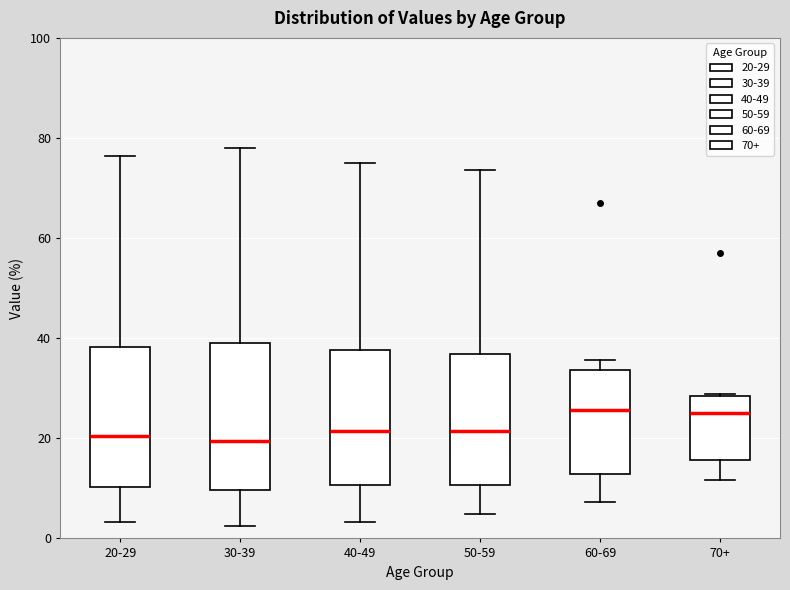

Where is the lower edge of the box for 70+ on the y-axis? The values are not printed on the chart, so give them approximately, as read against the axis.

16